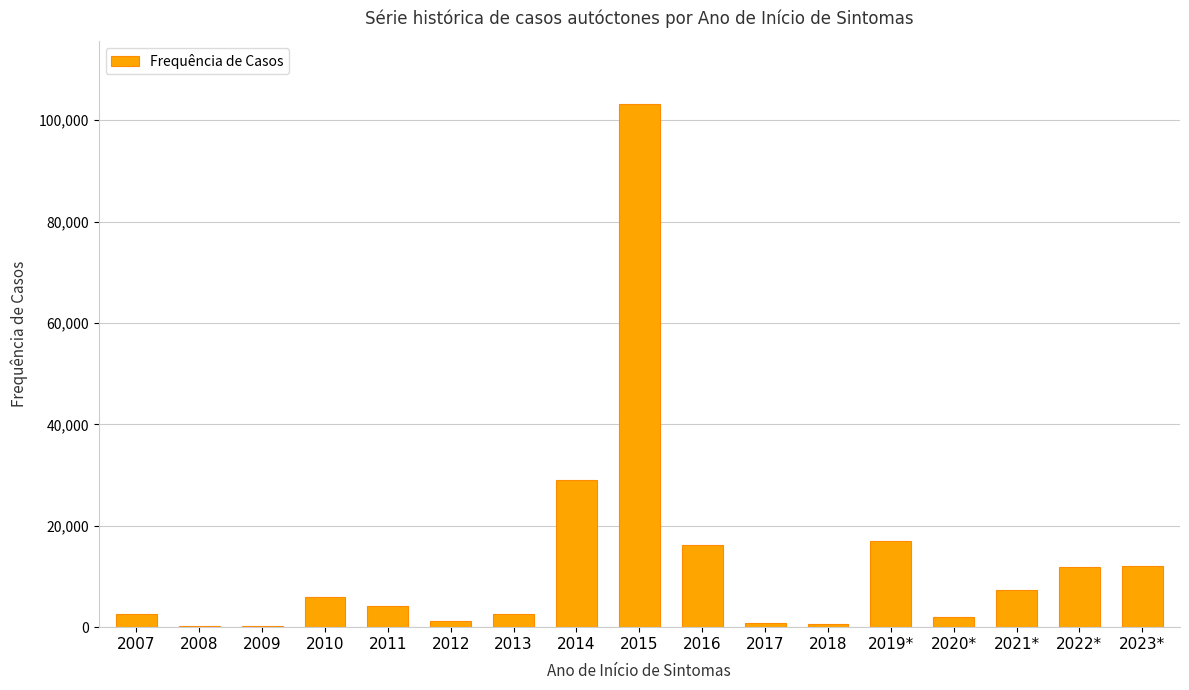

What is the average value?

12779